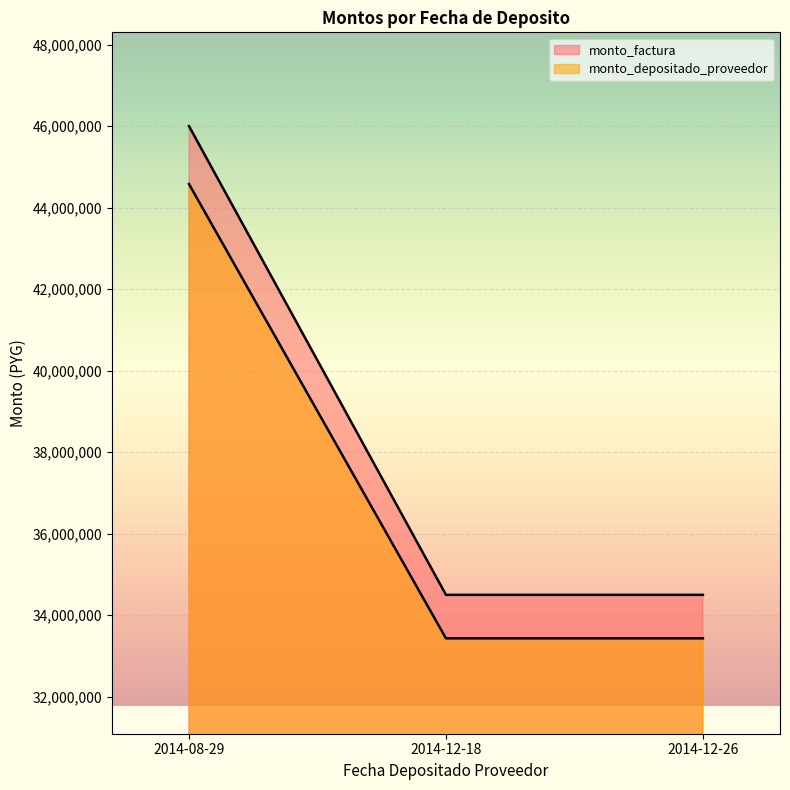

What is the label of the 1st point from the left?

2014-08-29